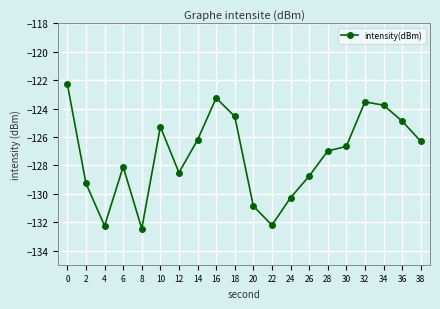

Read the value at 8.

-132.5